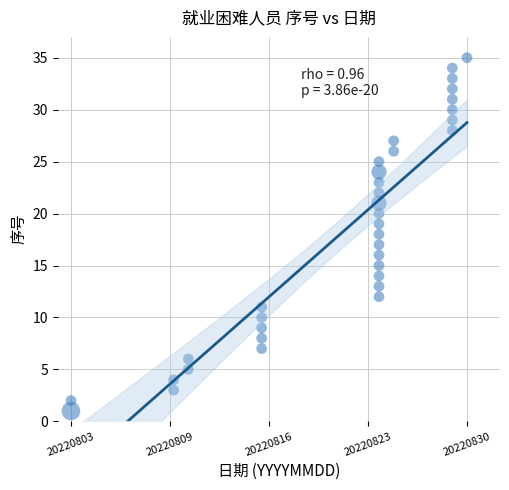

What is the range of Y values (max minus min)?

34